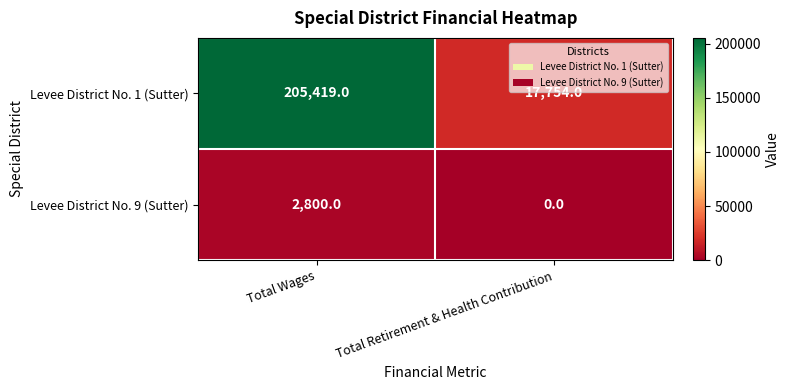

List the labels in order of Levee District No. 1 (Sutter) value, largest first.

Total Wages, Total Retirement & Health Contribution